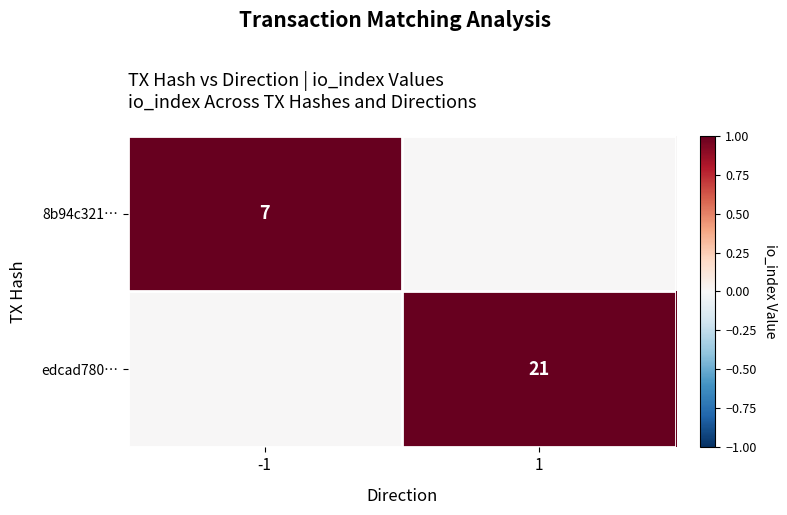

Is it true that 8b94c321… equals 9 at -1?

False